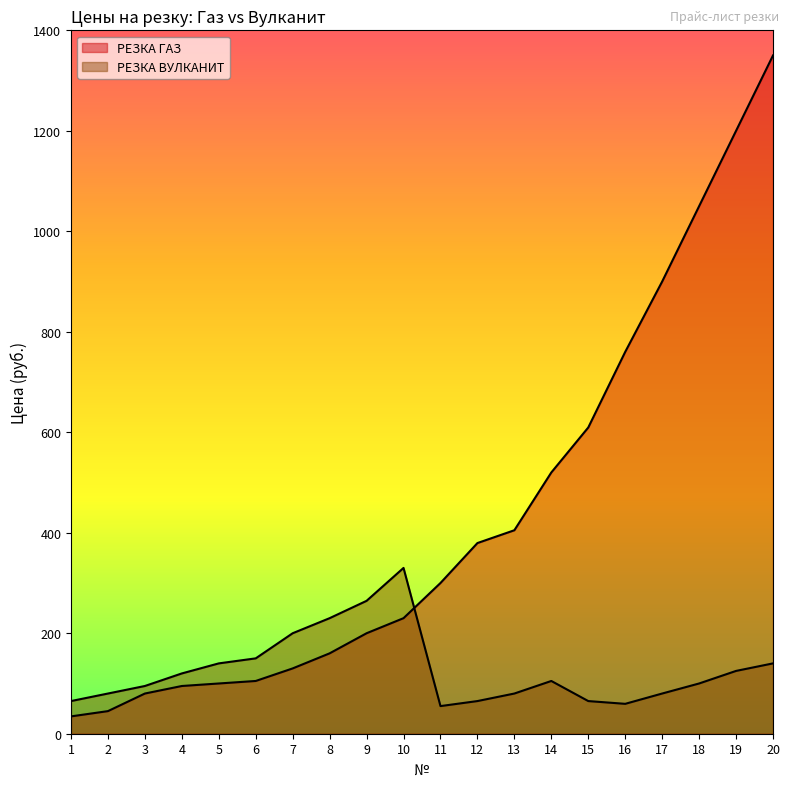

True or false: РЕЗКА ВУЛКАНИТ has a value of 200.0 at 7.

True